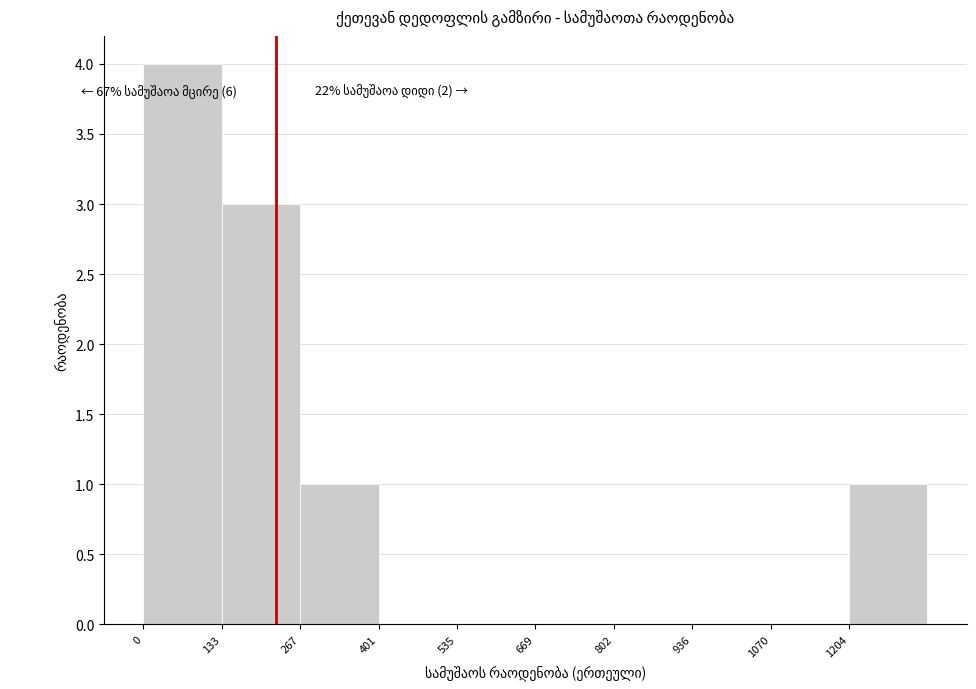

Which range on the x-axis has the tallest bar?

0 to 140